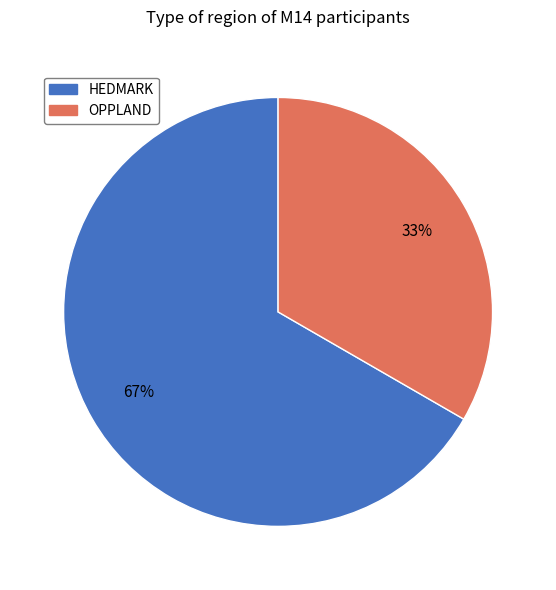

The OPPLAND slice represents 21% of the pie. True or false?

False